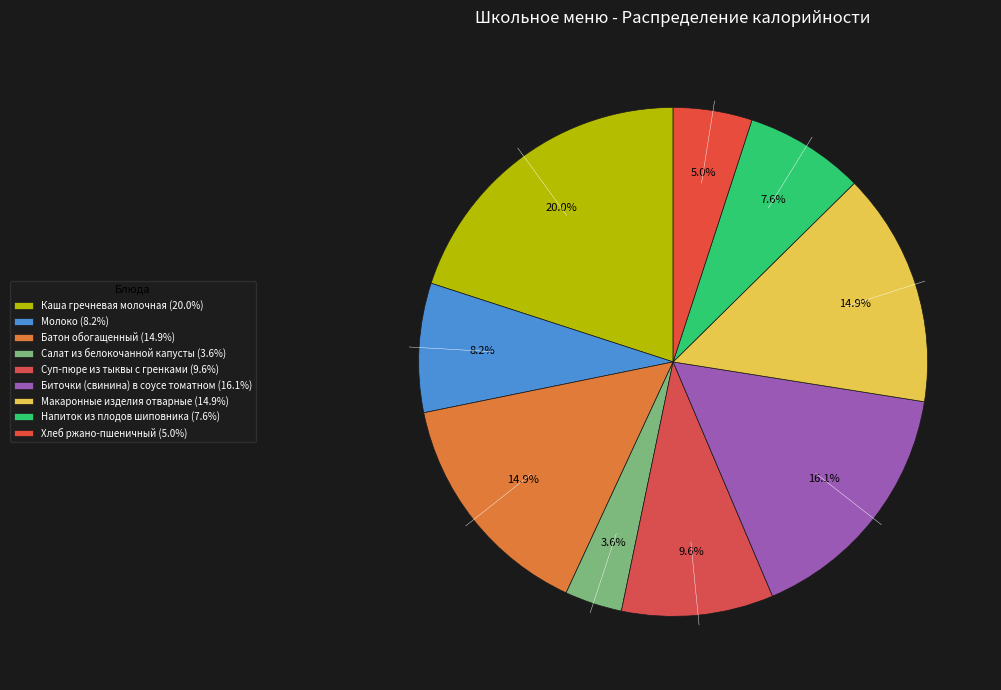

What percentage do Молоко and Биточки (свинина) в соусе томатном together represent?

24.3%